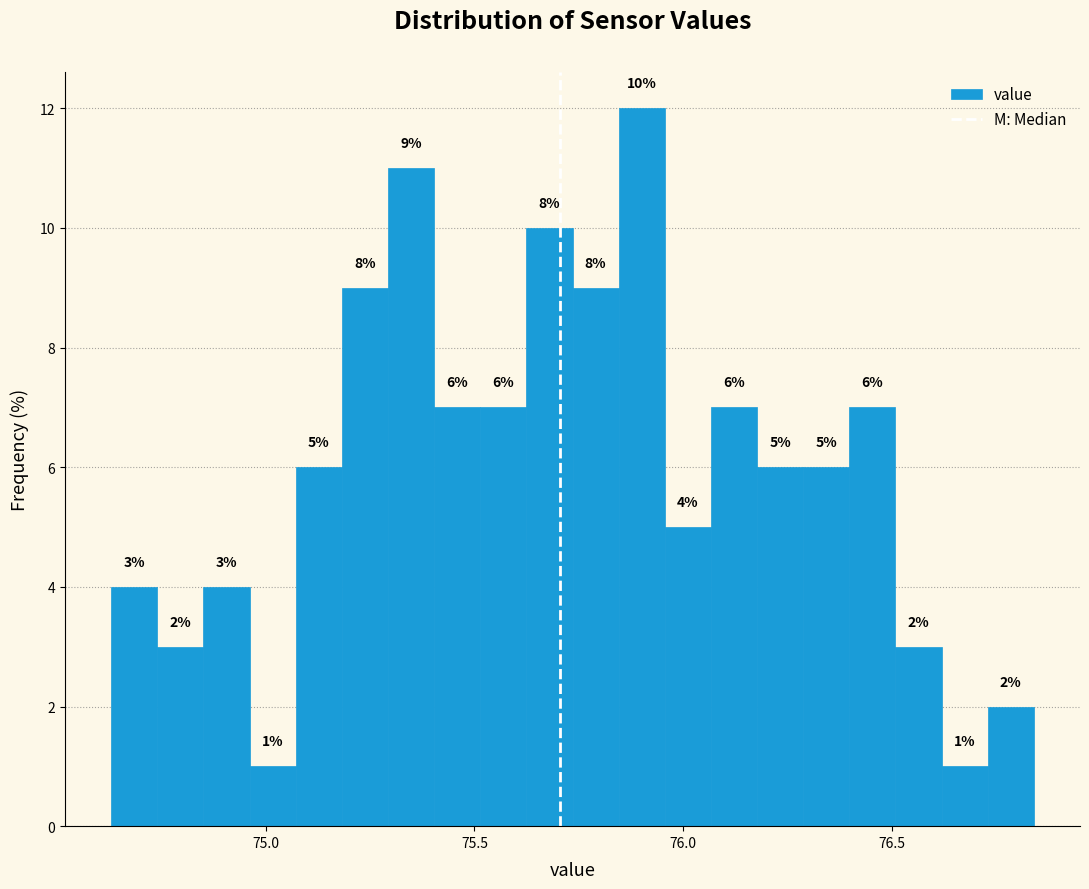

Read against the x-axis, roughly where is the centre of the tallest bar?

75.90